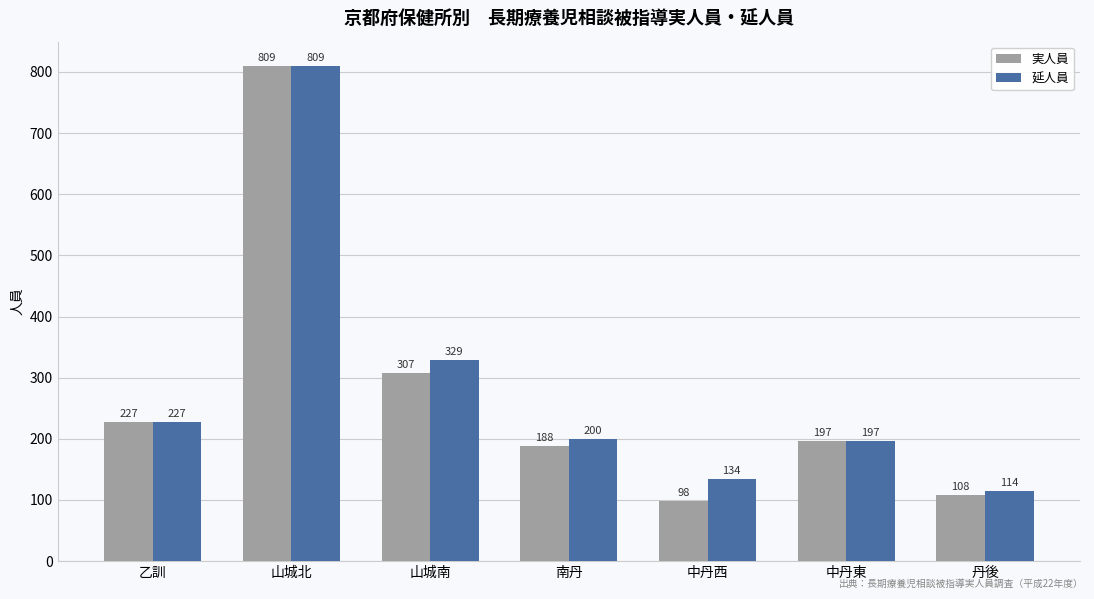

At which category does the chart reach its minimum across all series?

中丹西